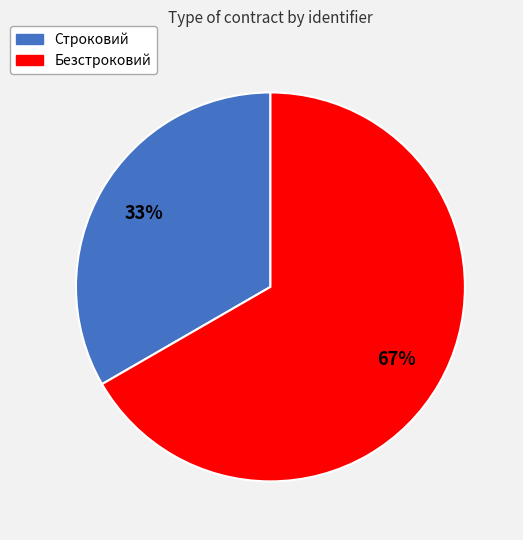

To the nearest percent, what is the combined percentage of Безстроковий and Строковий?

100%